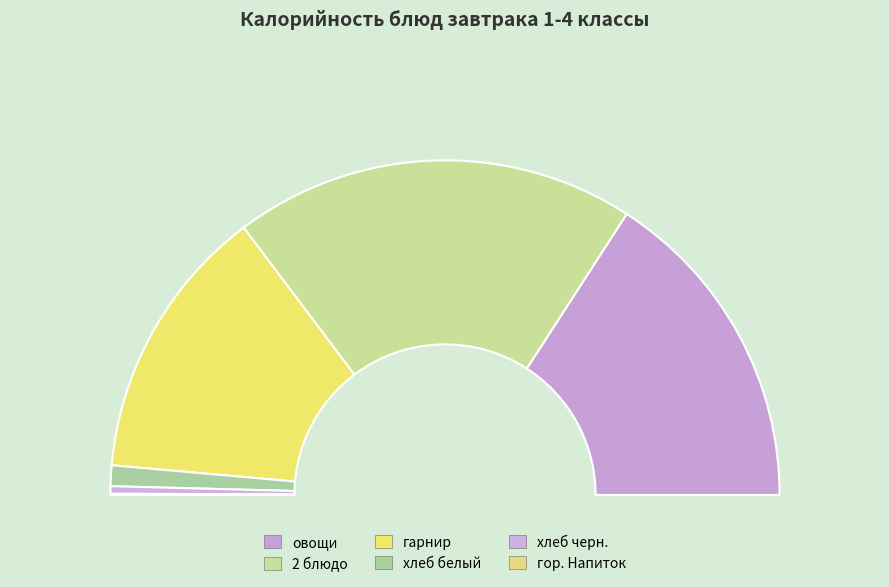

Does гарнир account for over 50% of the chart?

No